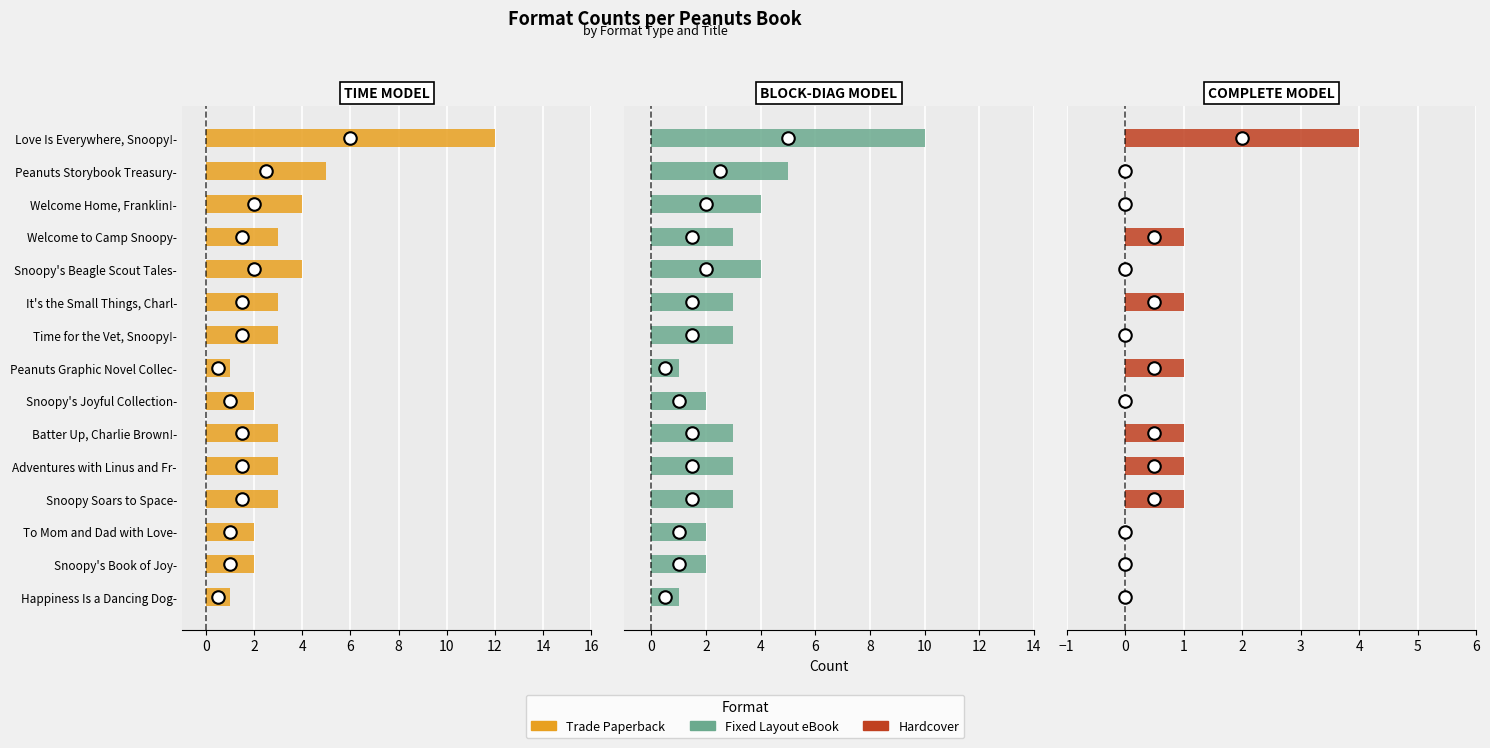

What is the difference between the second highest and minimum values in the Trade Paperback series?

4